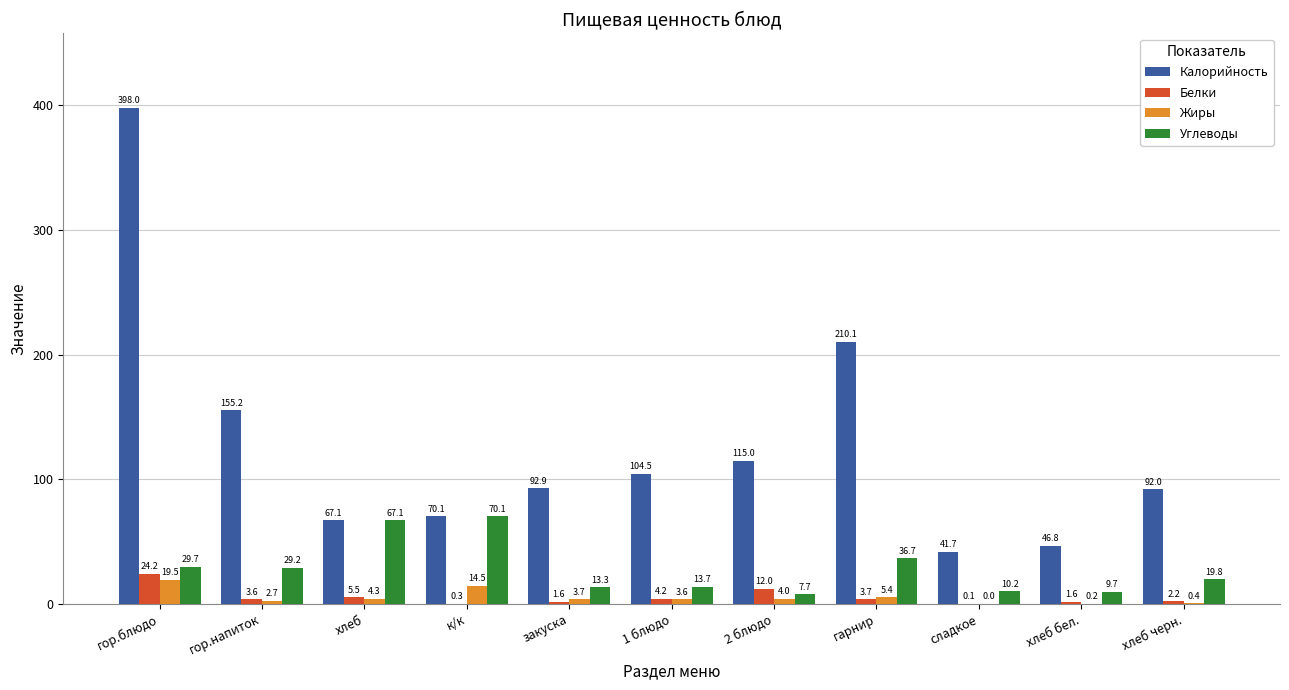

The value of Белки at 2 блюдо is 12.0. True or false?

True